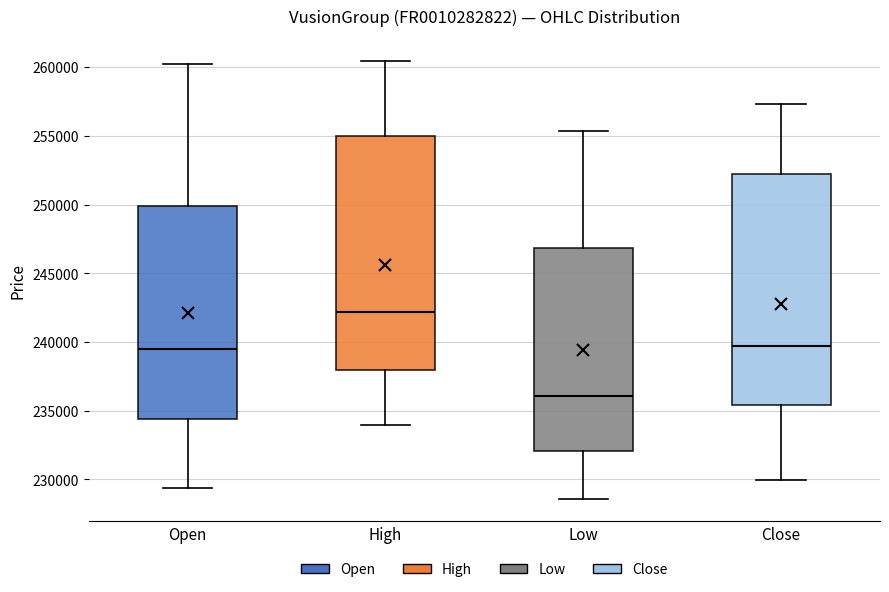

Reading left to right, transcribe this box plot: for each box, give where its median line is, the range the box spans, and where its two whiskers end, as read against the y-axis. The values are not printed on the chart, so give them approximately, as read against the axis.

Open: median 239500, box 234500 to 250000, whiskers 229500 to 260000
High: median 242000, box 238000 to 255000, whiskers 234000 to 260500
Low: median 236000, box 232000 to 247000, whiskers 228500 to 255500
Close: median 239500, box 235500 to 252000, whiskers 230000 to 257500